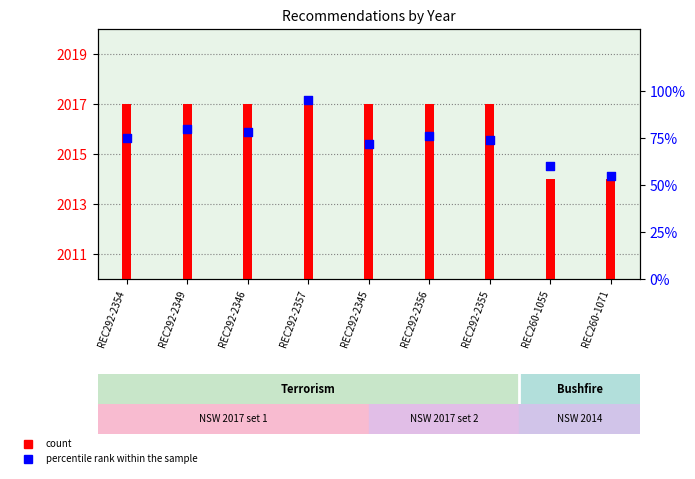

Which series contains the lowest Y value?

percentile rank within the sample